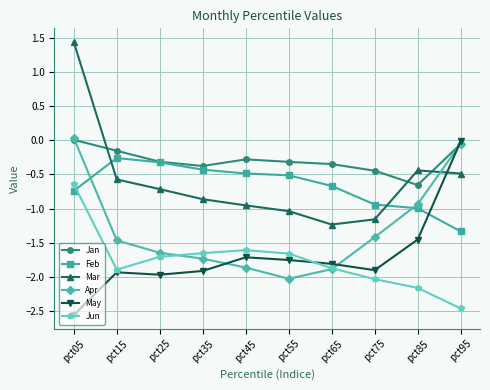

The value of Feb at pct25 is -0.3. True or false?

True